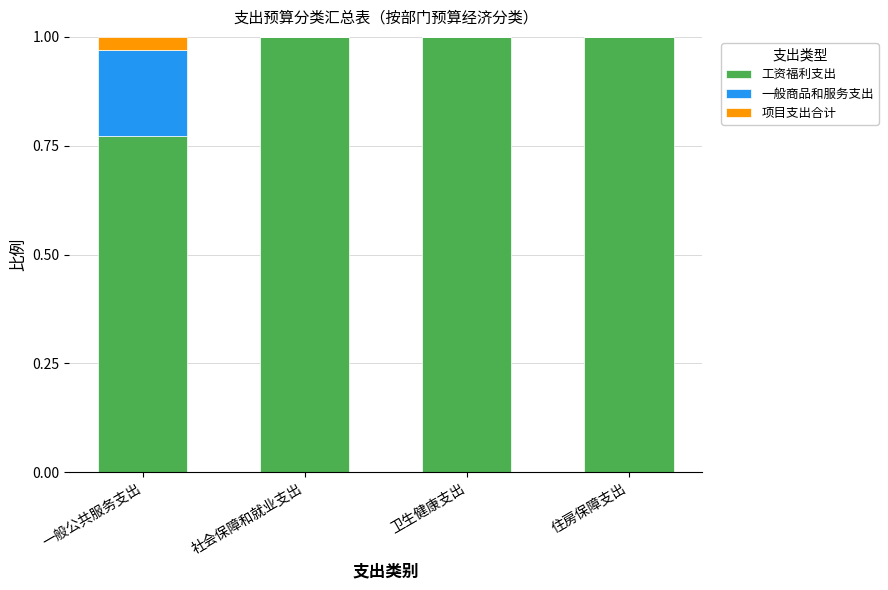

Is it true that 工资福利支出 equals 1.0 at 卫生健康支出?

True